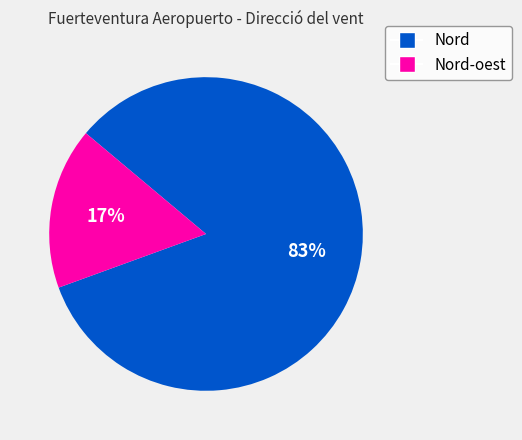

What is the smallest slice in the pie chart?

Nord-oest